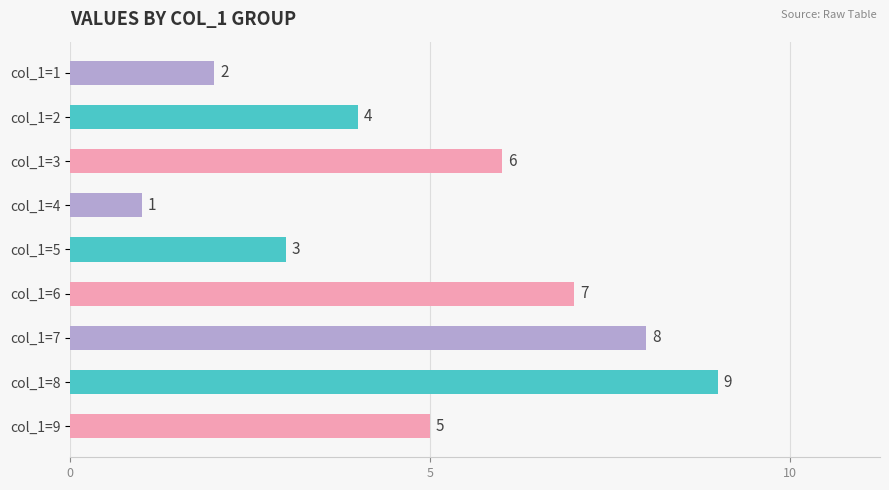

What is the greatest value displayed?

9